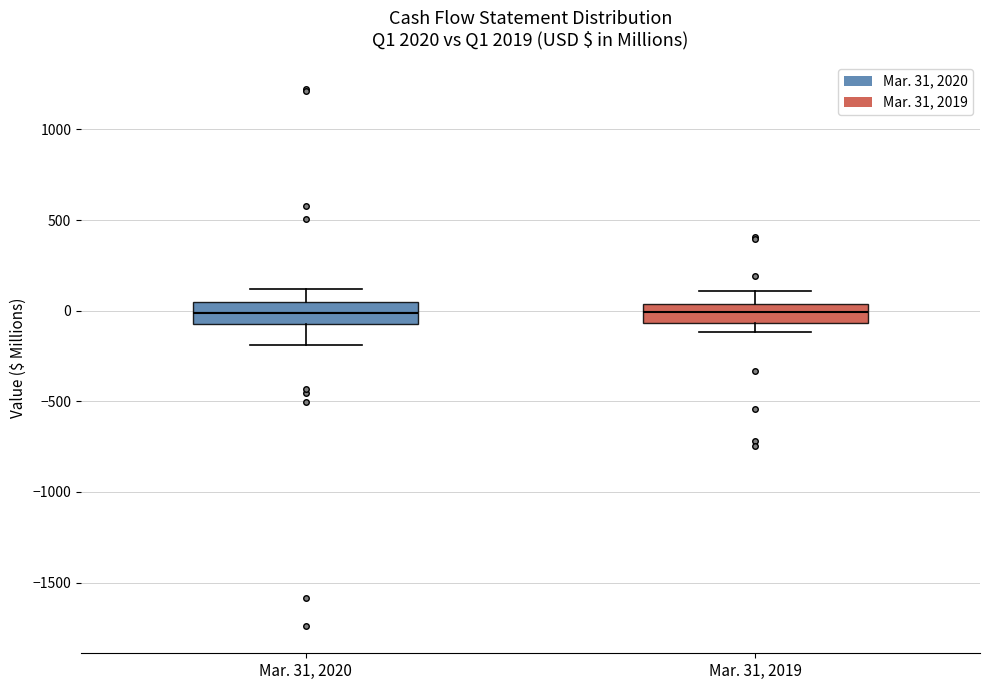

Where does the median line of the box for Mar. 31, 2020 sit on the y-axis? The values are not printed on the chart, so give them approximately, as read against the axis.

0